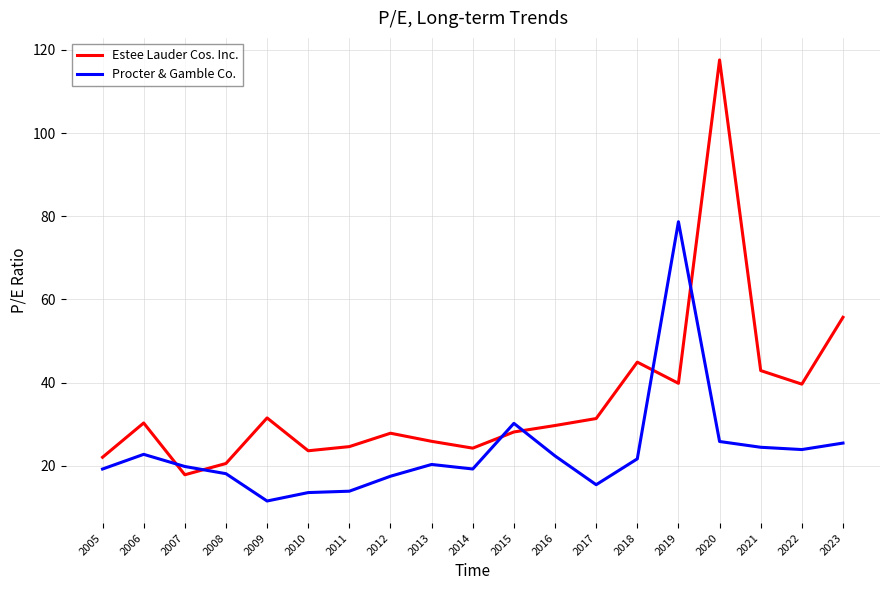

At 2014, list the series in order from smallest to largest.

Procter & Gamble Co., Estee Lauder Cos. Inc.